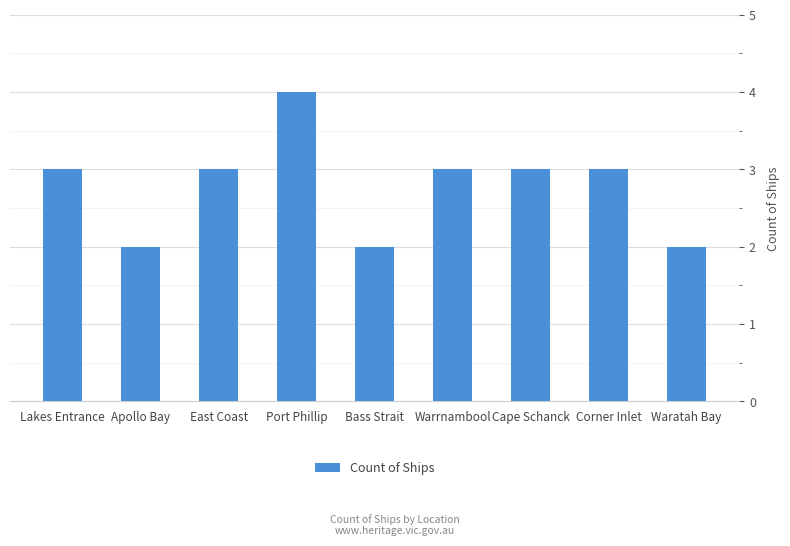

What is the value of the 3rd bar from the left?

3